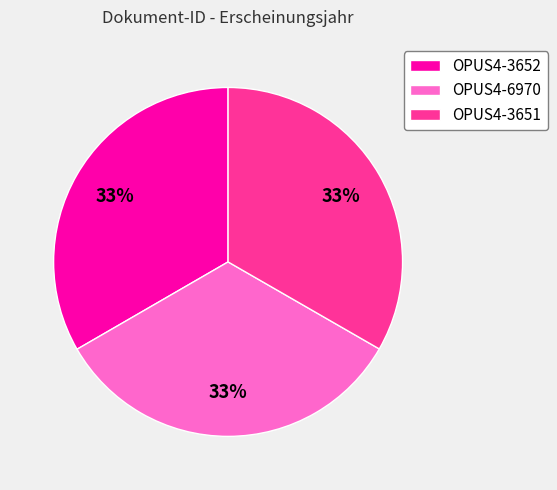

Is the sum of OPUS4-6970 and OPUS4-3652 greater than half?

Yes